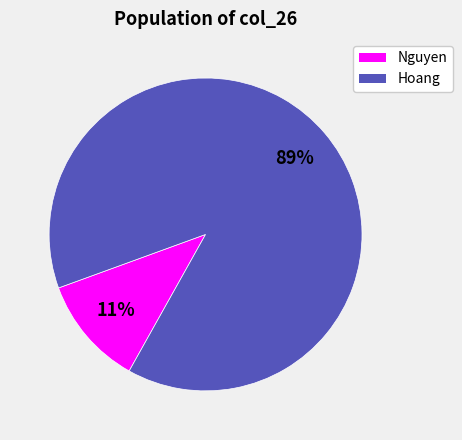

Is there any slice that represents more than half of the pie?

Yes